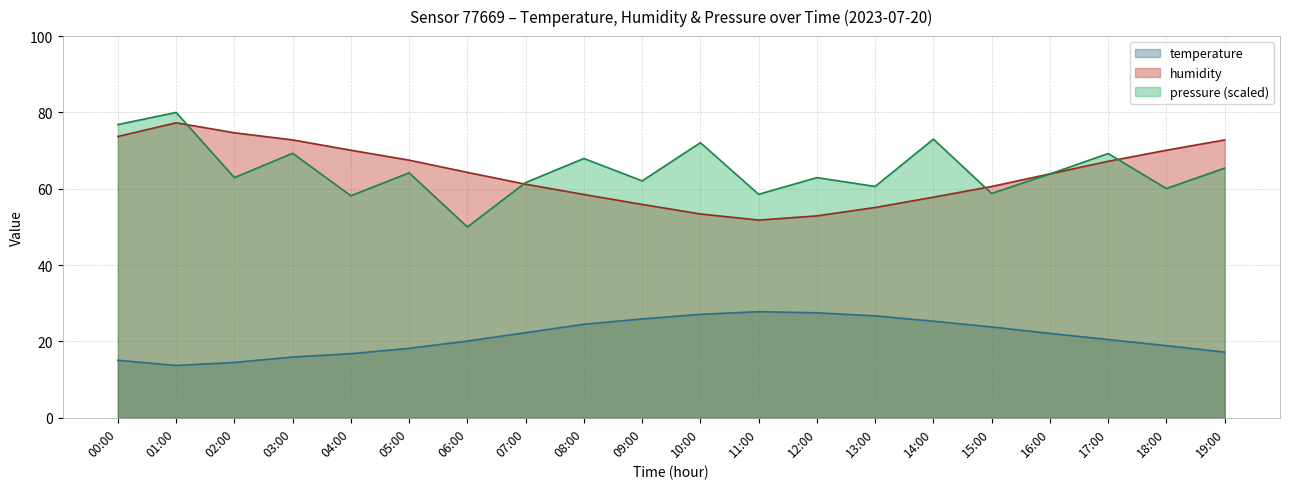

What is the difference between the maximum and minimum values in the temperature series?

14.1